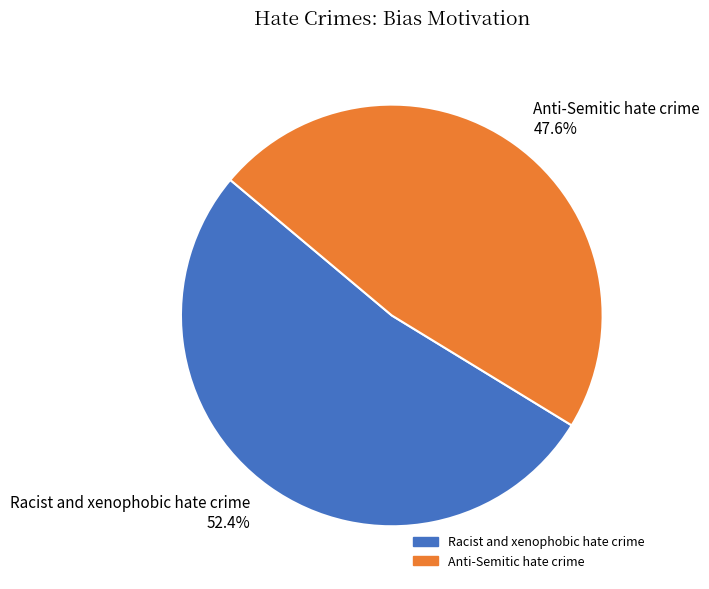

True or false: Anti-Semitic hate crime accounts for 48% of the total.

True